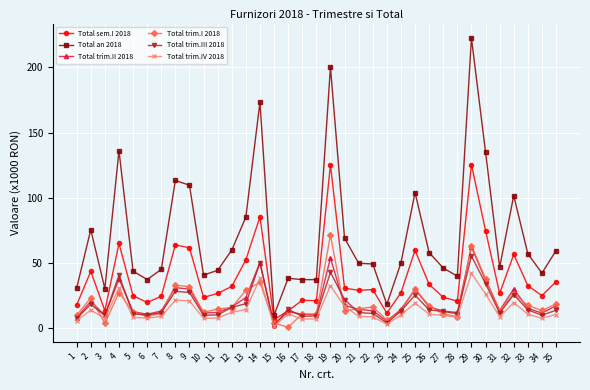

What is the sum of the Total sem.I 2018 values at 23 and 19?

136.5